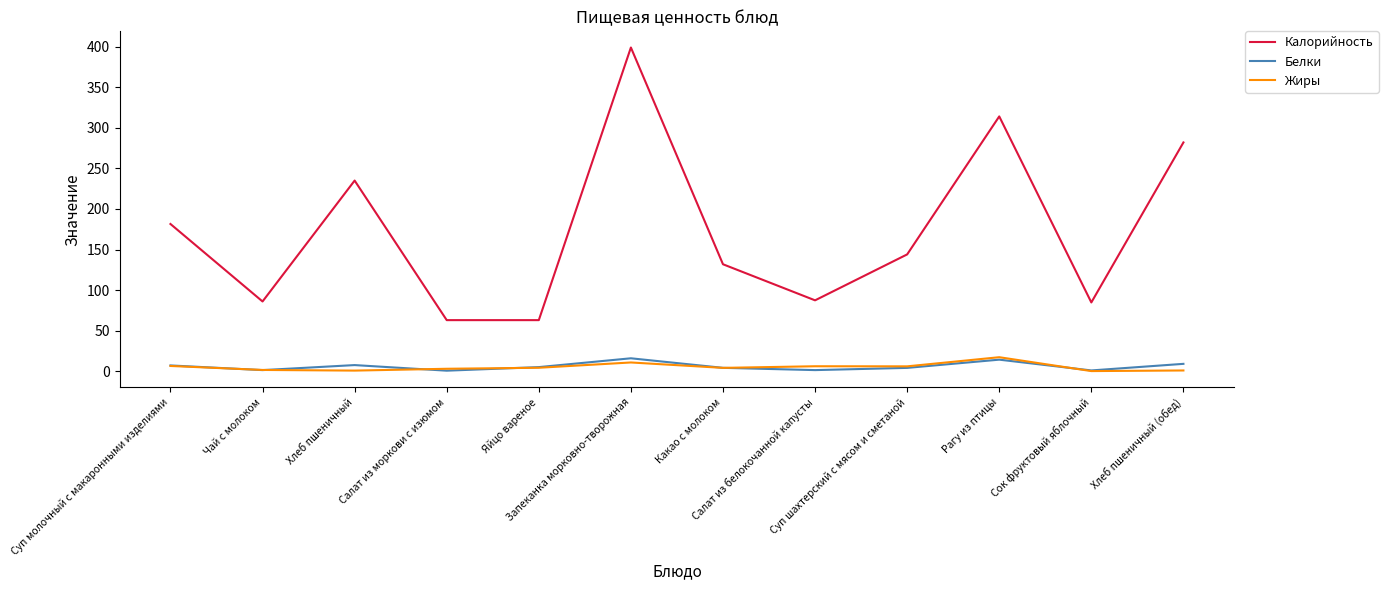

After their last crossing, which series has the higher values: Белки or Жиры?

Белки